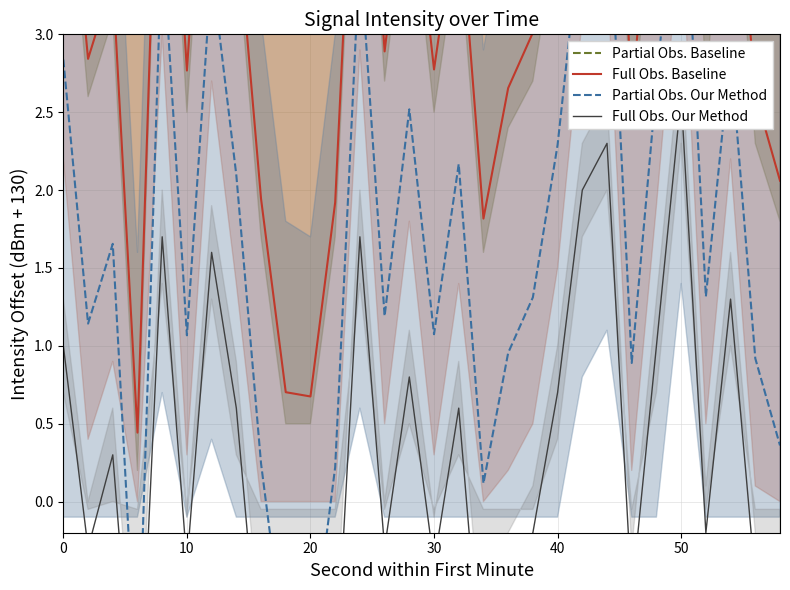

True or false: Full Obs. Baseline and Full Obs. Our Method cross at least once.

False